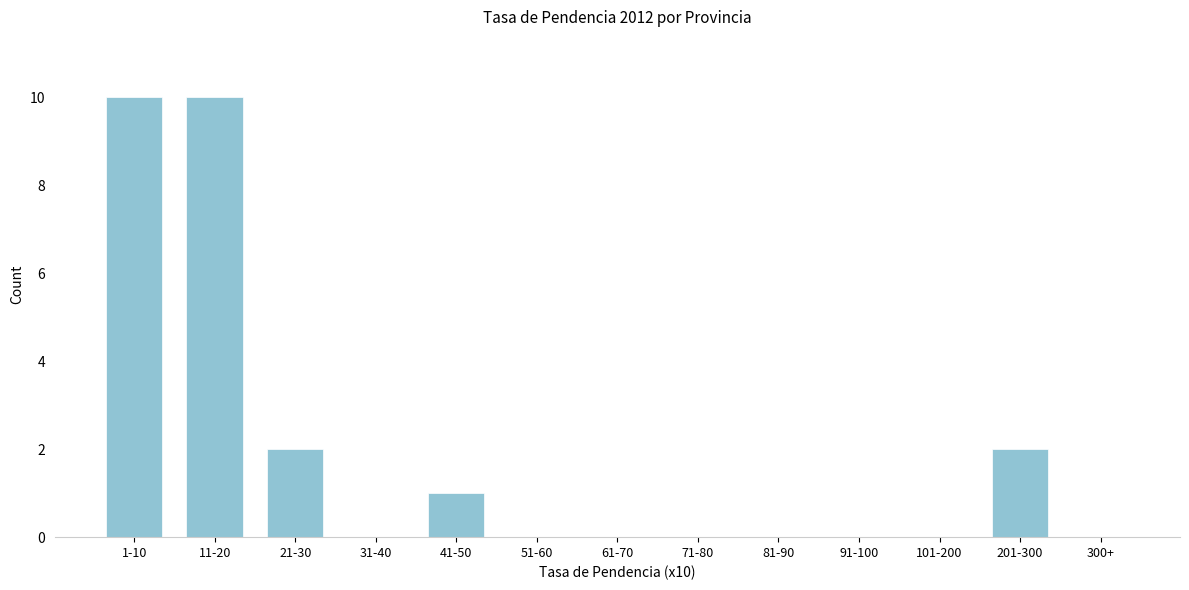

Reading left to right, transcribe all the data shown in this chart.

1-10=10	11-20=10	21-30=2	31-40=0	41-50=1	51-60=0	61-70=0	71-80=0	81-90=0	91-100=0	101-200=0	201-300=2	300+=0